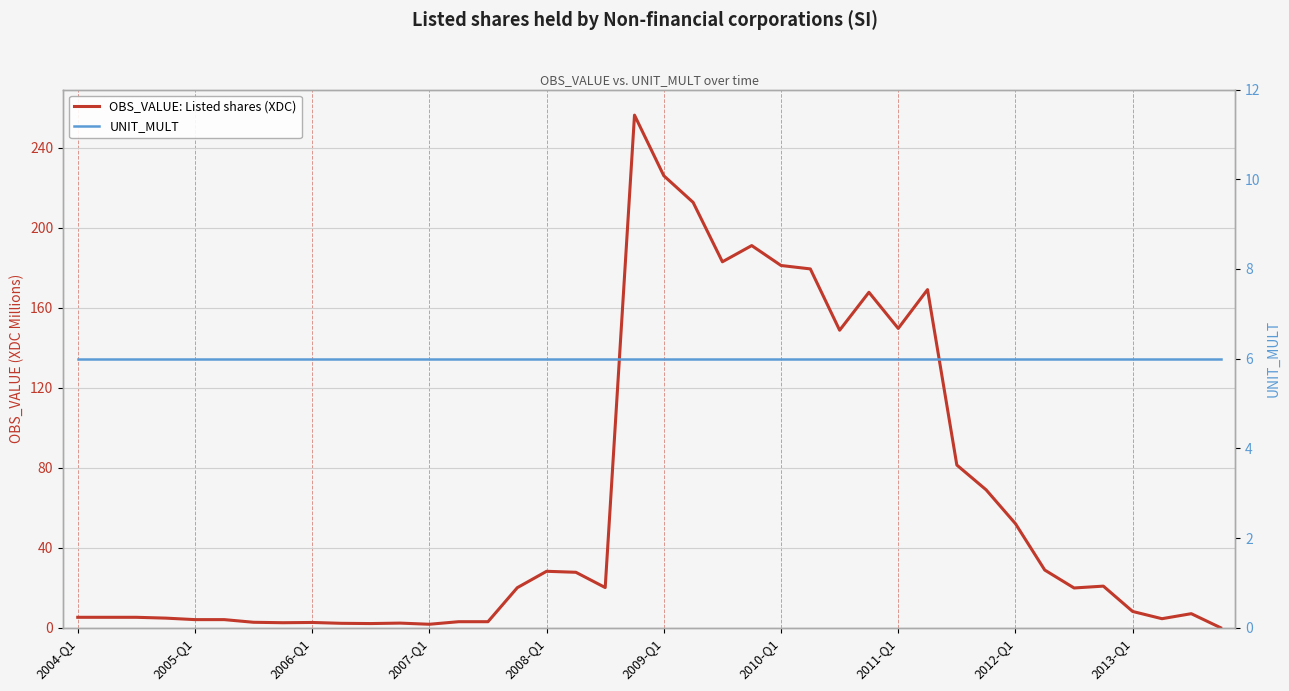

Which series has the widest spread of values?

OBS_VALUE: Listed shares (XDC)